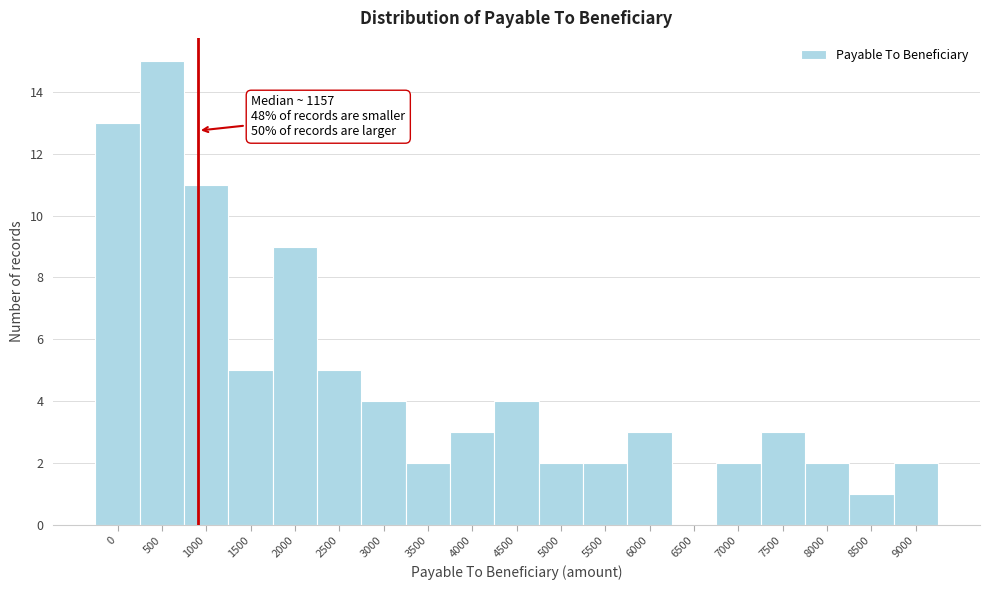

Reading left to right, transcribe all the data shown in this chart.

0=13	500=15	1000=11	1500=5	2000=9	2500=5	3000=4	3500=2	4000=3	4500=4	5000=2	5500=2	6000=3	6500=0	7000=2	7500=3	8000=2	8500=1	9000=2